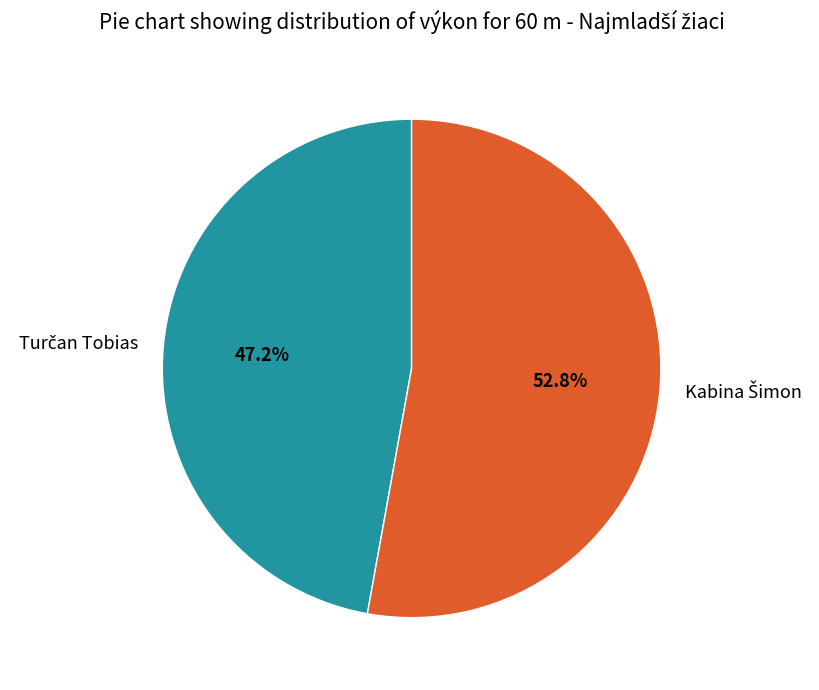

Is there a majority slice in this chart?

Yes